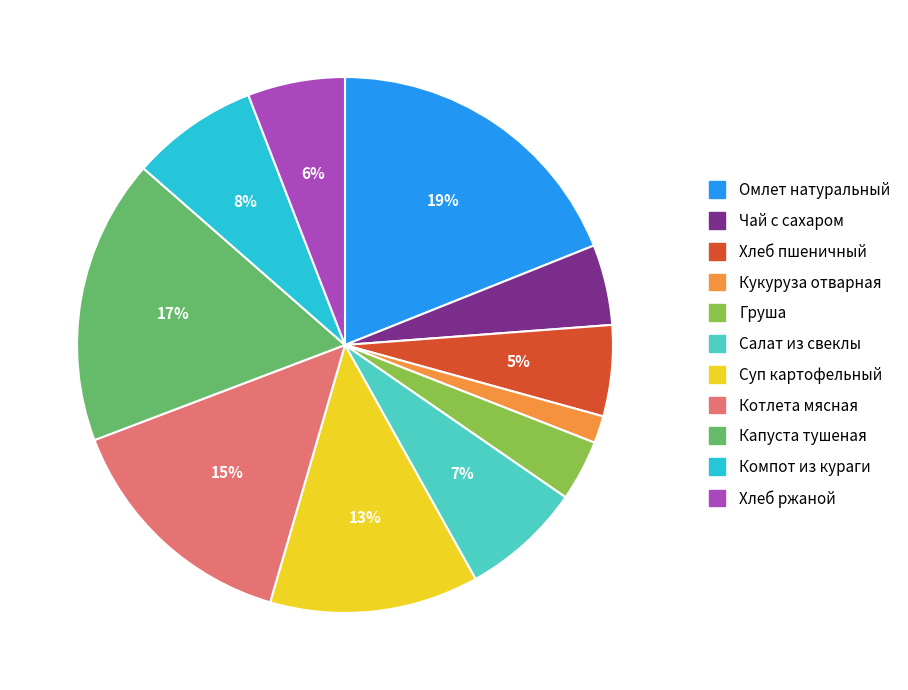

Is the sum of Чай с сахаром and Салат из свеклы greater than half?

No